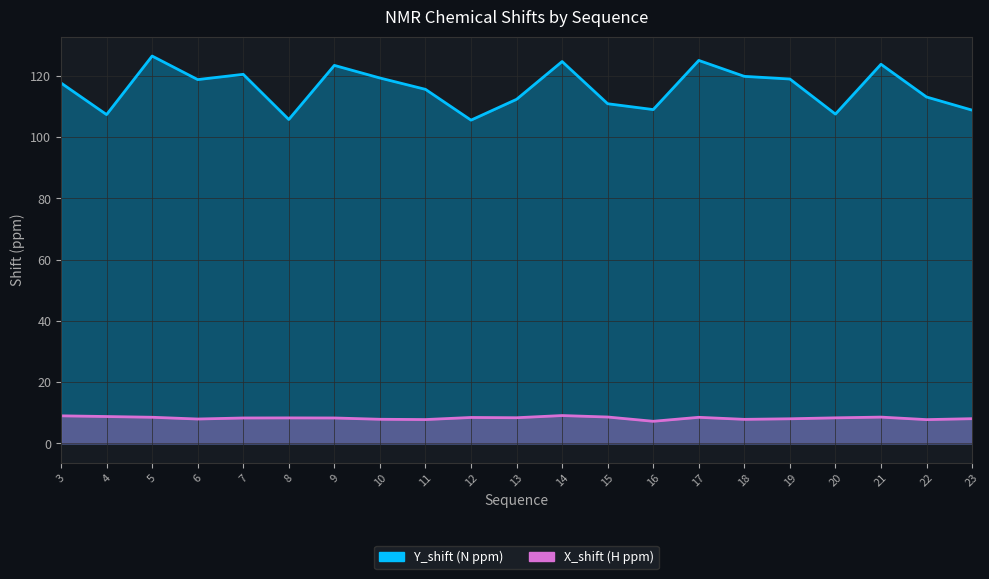

What is the value of the Y_shift point at the 15th from the left?

125.0